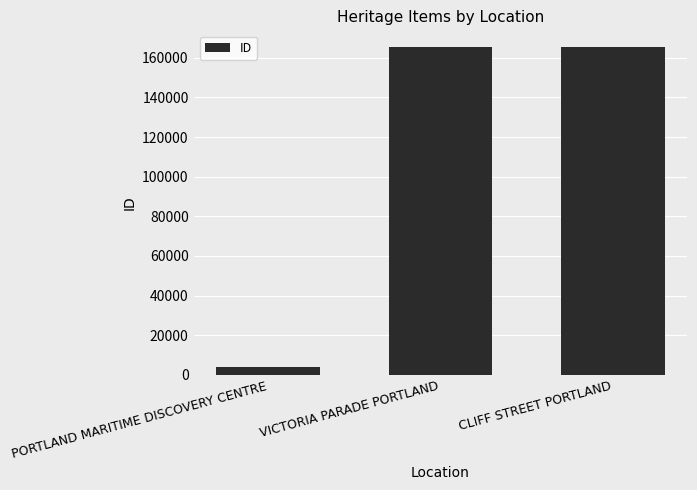

What is the smallest value displayed?

3741